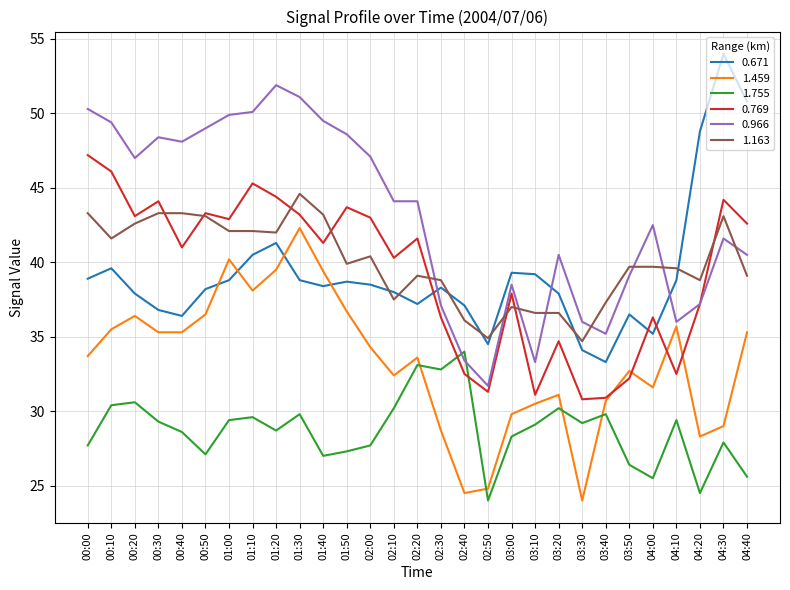

True or false: 1.755 and 0.671 intersect in this chart.

False